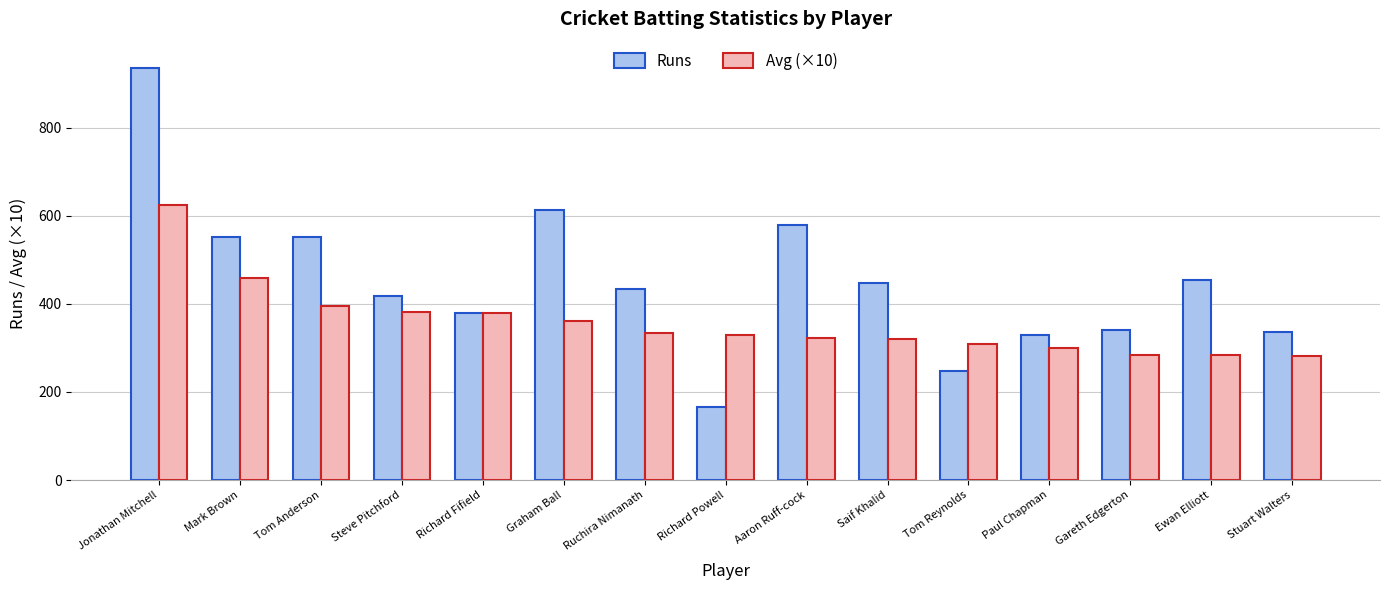

The value of Runs at Ewan Elliott is 454.0. True or false?

True